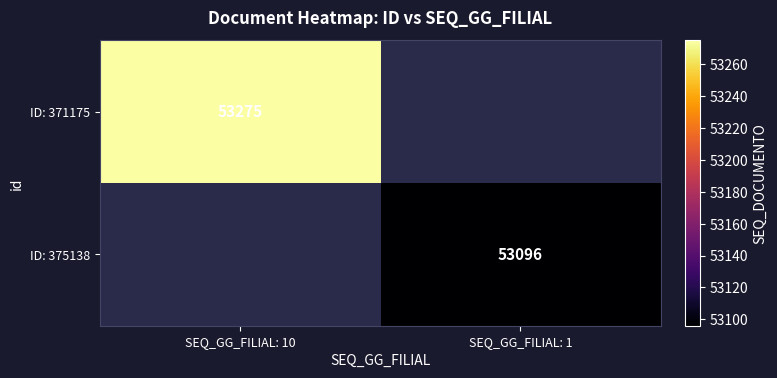

Count the number of categories in the chart.

2